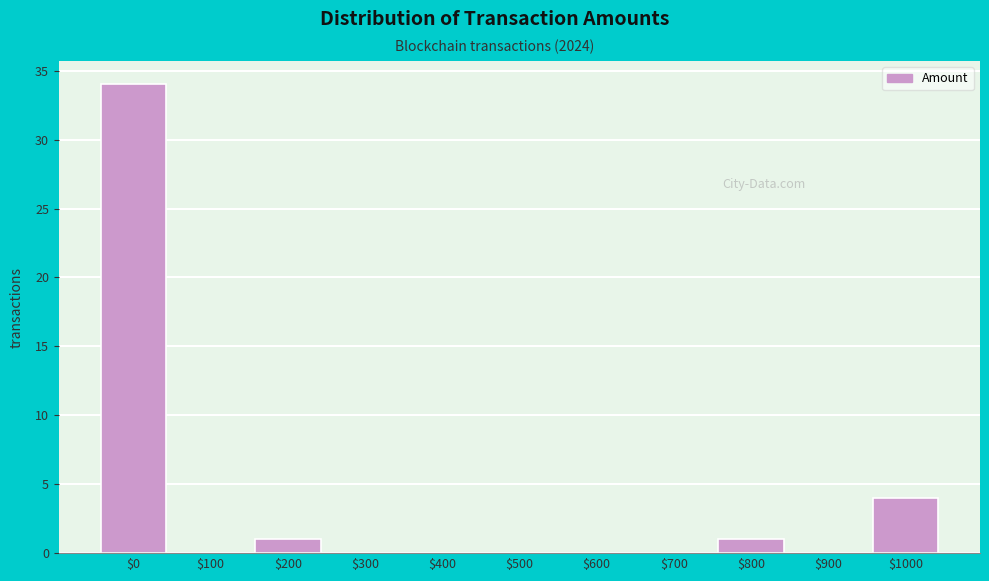

Where is the data nearest to the value 17?

$1000